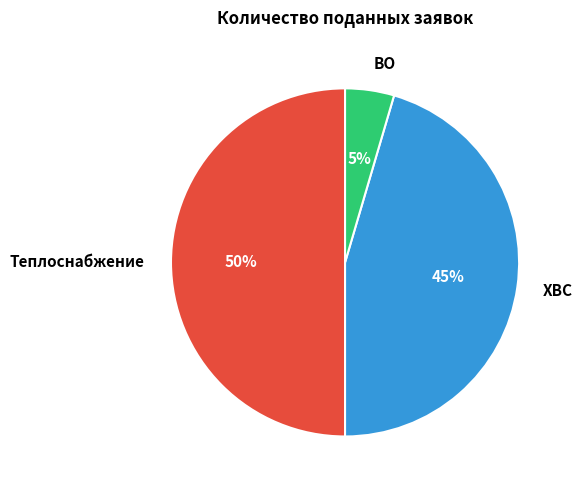

Combined, do ВО and Теплоснабжение account for over 50%?

Yes